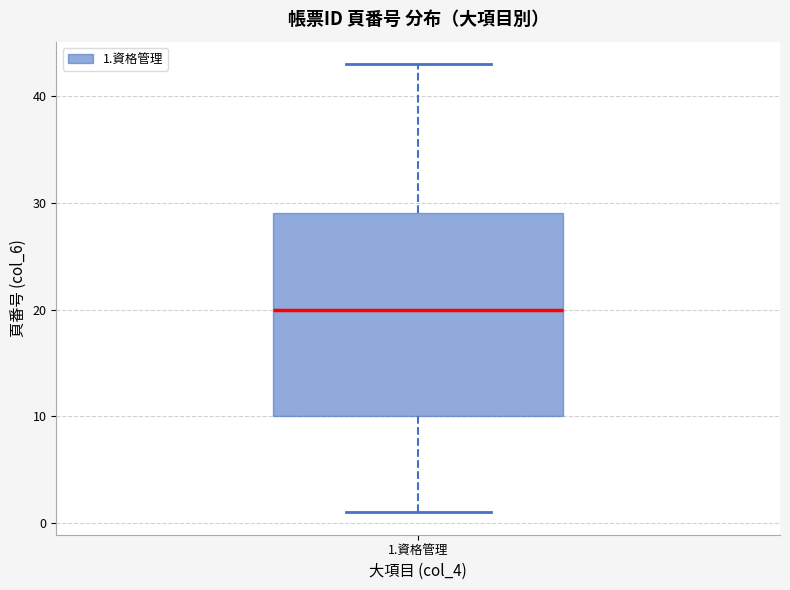

Read this box plot against the y-axis: the position of the median line, the range covered by the box, and the ends of both whiskers. The values are not printed on the chart, so give them approximately, as read against the axis.

median 20, box 10 to 29, whiskers 1 to 43